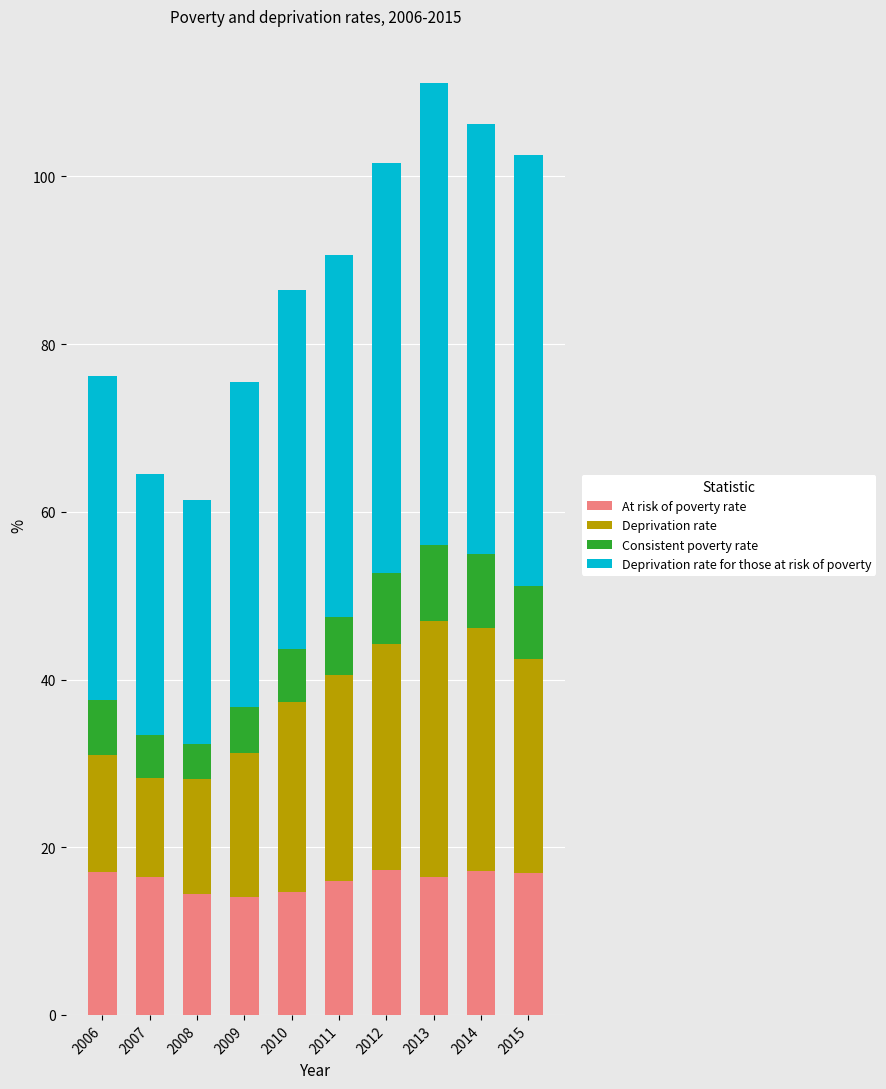

Is it true that At risk of poverty rate equals 10.5 at 2015?

False